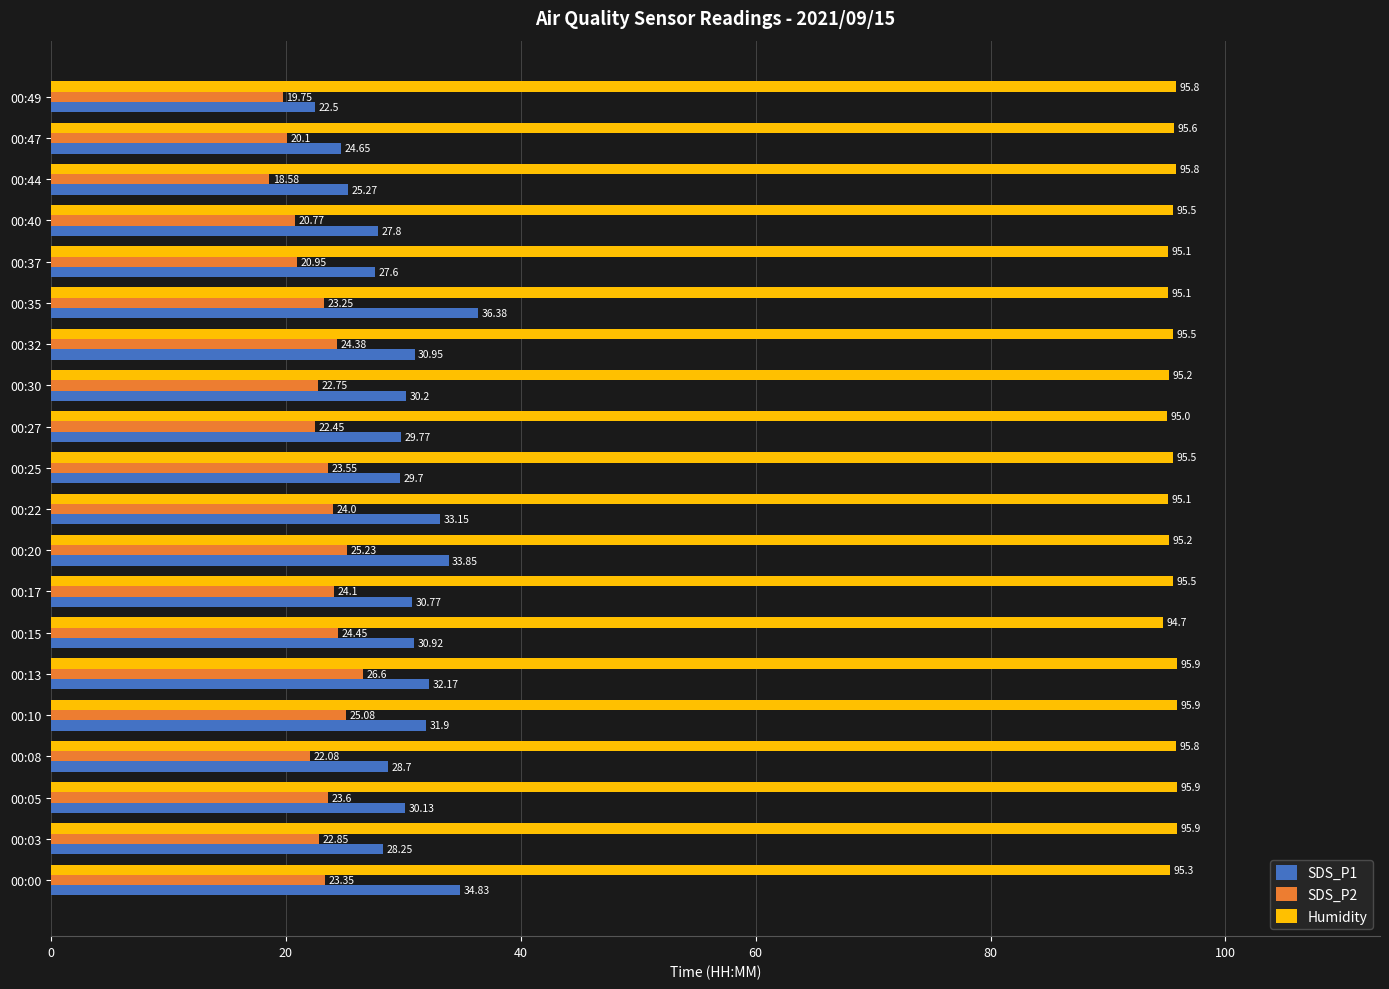

Which series has the widest spread of values?

SDS_P1